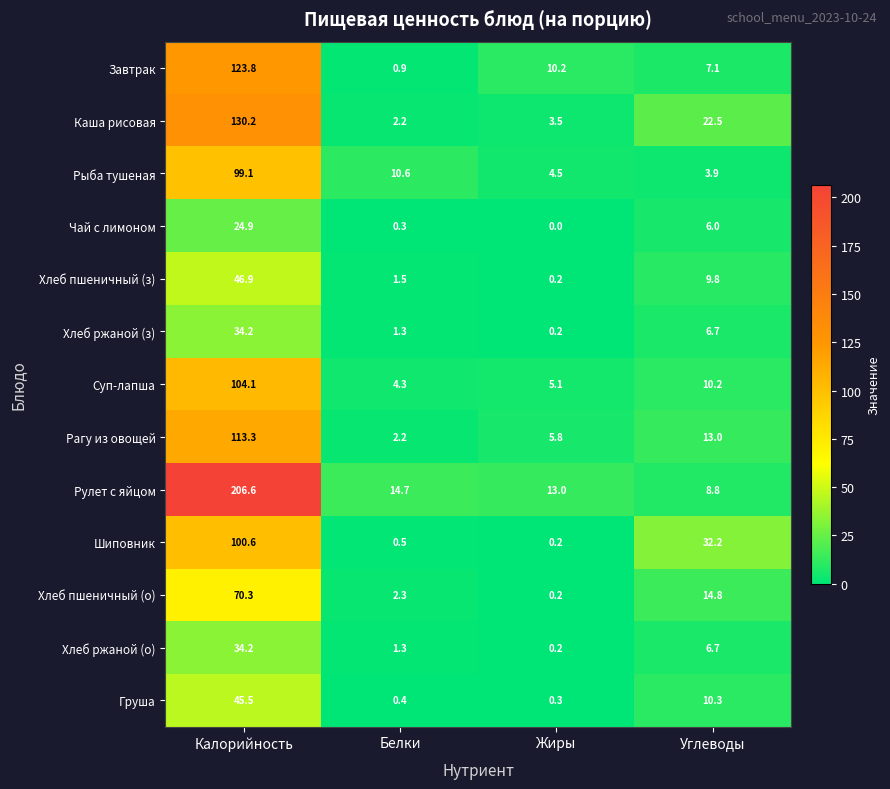

List the labels in order of Рулет с яйцом value, largest first.

Калорийность, Белки, Жиры, Углеводы